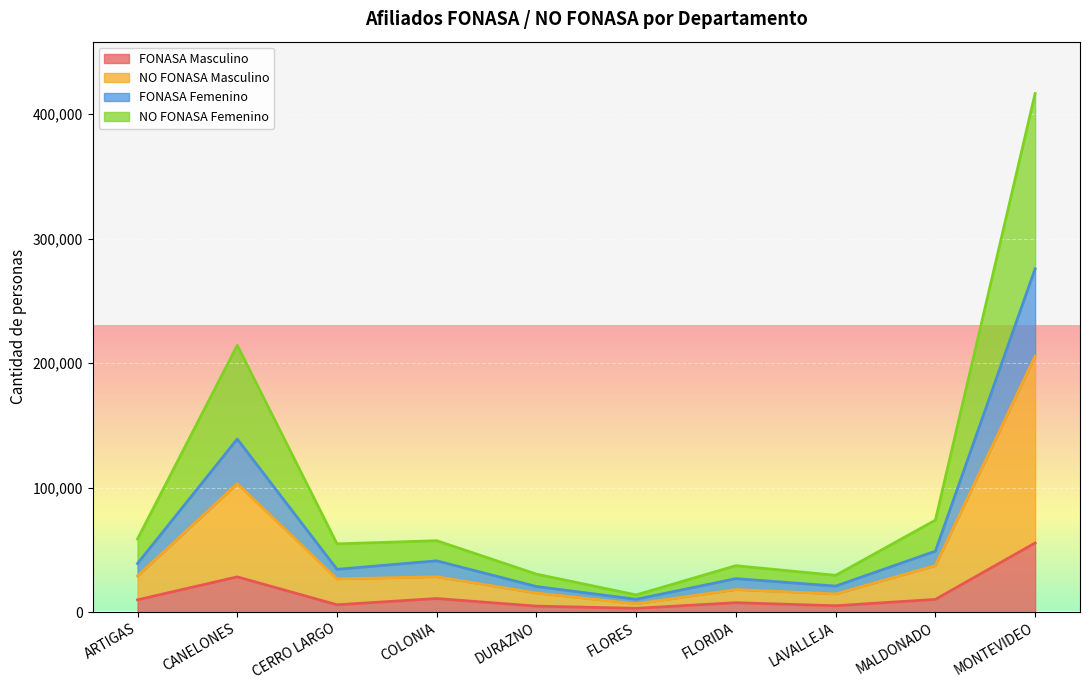

What value does the NO FONASA Masculino series have at MONTEVIDEO, to the nearest 50?

205550